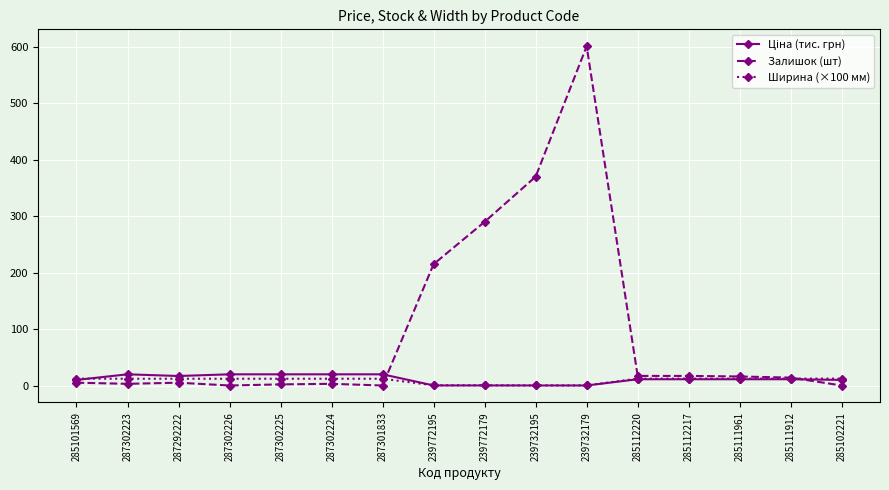

What is the maximum value shown in the chart?

601.0